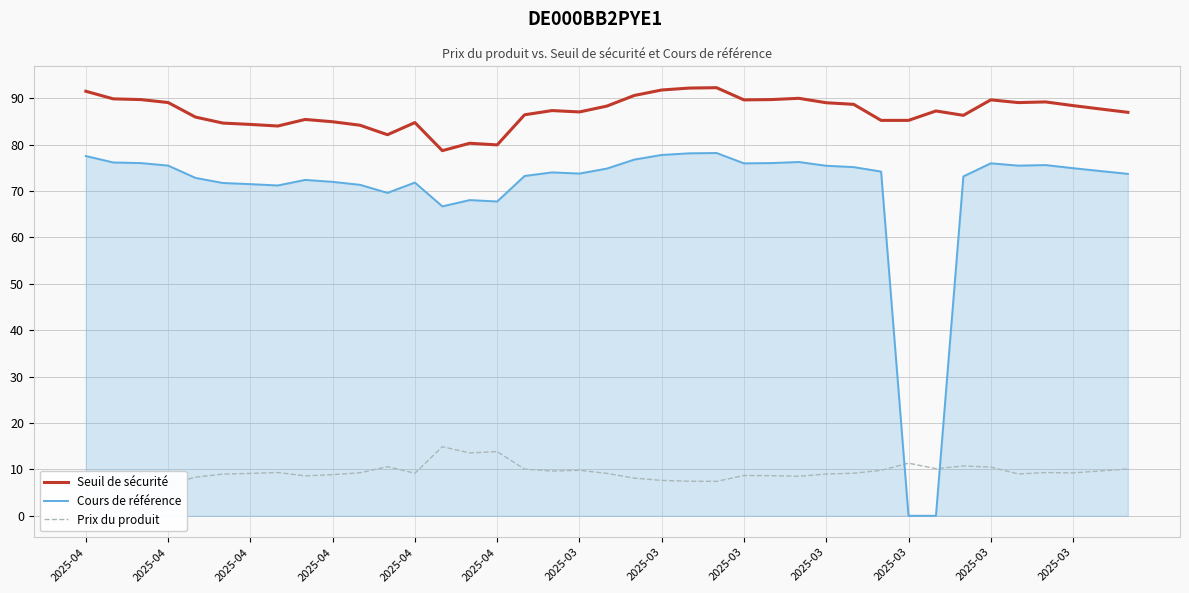

What is the value of the Prix du produit point at the 38th from the left?

9.7